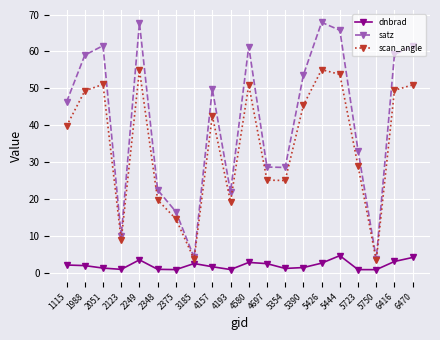

What is the average value of the satz series?

41.2